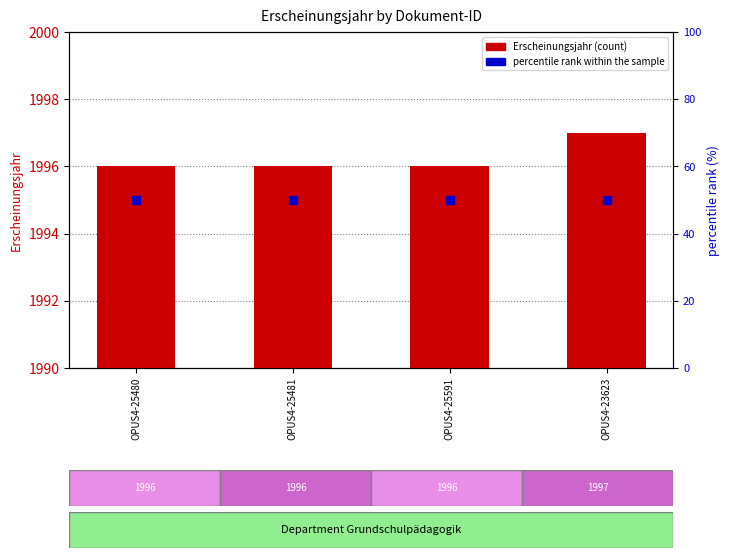

At which category is the sum across all series the highest?

OPUS4-23623